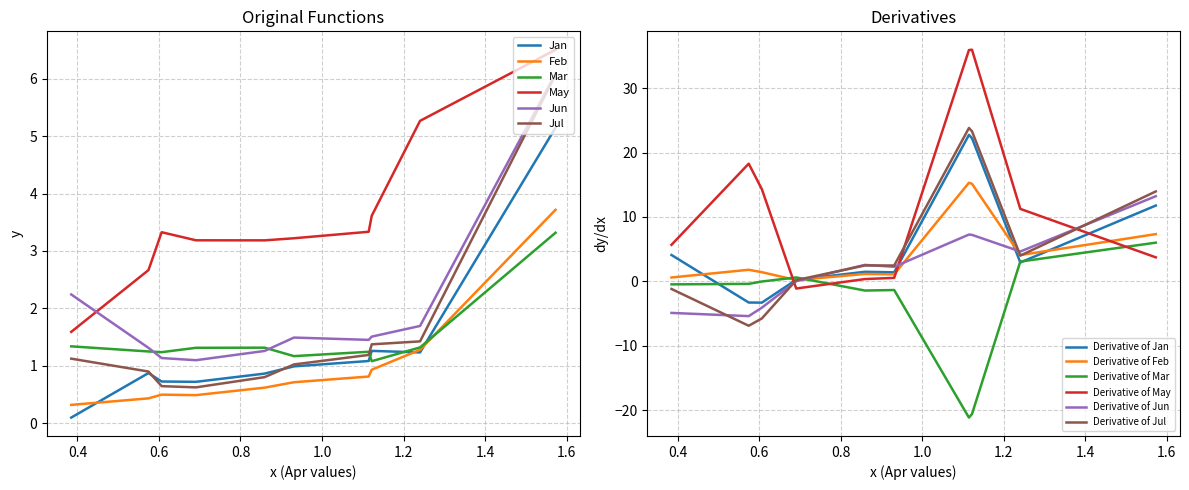

Reading left to right, transcribe all the data shown in this chart.

Jan: pct05=5.1	pct15=1.2	pct25=1.3	pct35=1.1	pct45=1.0	pct55=0.9	pct65=0.7	pct75=0.7	pct85=0.9	pct95=0.1
Feb: pct05=3.7	pct15=1.3	pct25=0.9	pct35=0.8	pct45=0.7	pct55=0.6	pct65=0.5	pct75=0.5	pct85=0.4	pct95=0.3
Mar: pct05=3.3	pct15=1.3	pct25=1.1	pct35=1.2	pct45=1.2	pct55=1.3	pct65=1.3	pct75=1.2	pct85=1.3	pct95=1.3
May: pct05=6.5	pct15=5.3	pct25=3.6	pct35=3.3	pct45=3.2	pct55=3.2	pct65=3.2	pct75=3.3	pct85=2.7	pct95=1.6
Jun: pct05=6.1	pct15=1.7	pct25=1.5	pct35=1.5	pct45=1.5	pct55=1.3	pct65=1.1	pct75=1.1	pct85=1.3	pct95=2.2
Jul: pct05=6.1	pct15=1.4	pct25=1.4	pct35=1.2	pct45=1.0	pct55=0.8	pct65=0.6	pct75=0.6	pct85=0.9	pct95=1.1